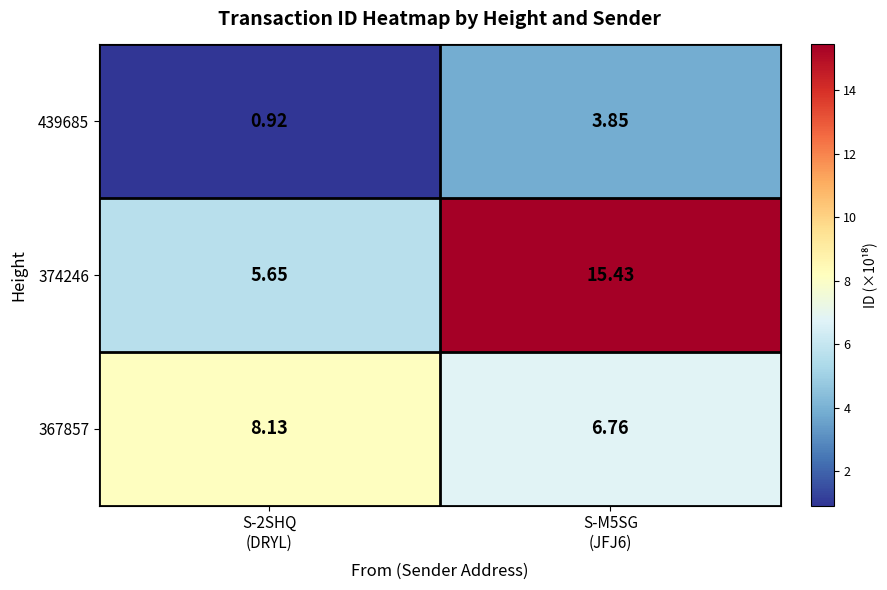

How many data points in 374246 are less than 15?

1